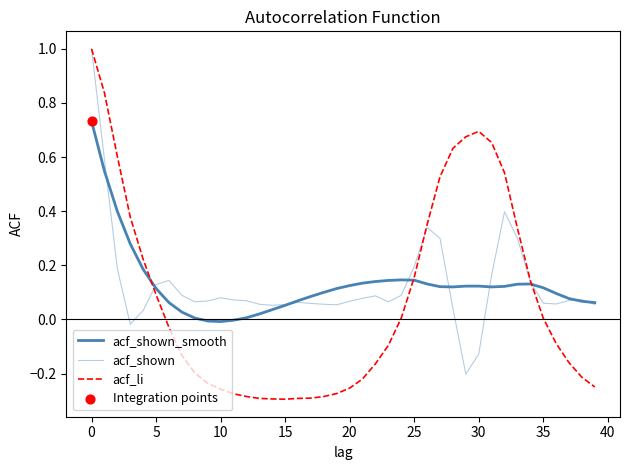

How many lines are shown in the chart?

3